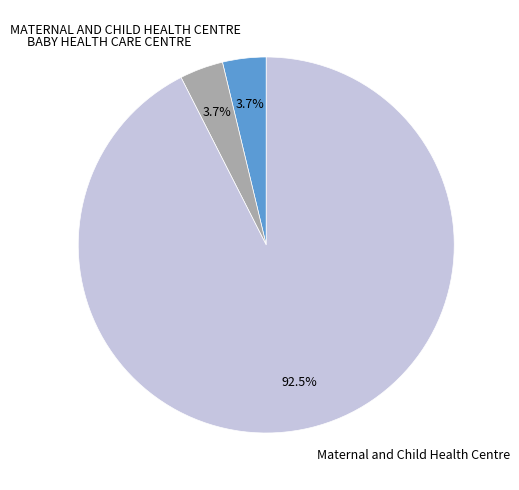

Which has a higher value, Maternal and Child Health Centre or BABY HEALTH CARE CENTRE?

Maternal and Child Health Centre